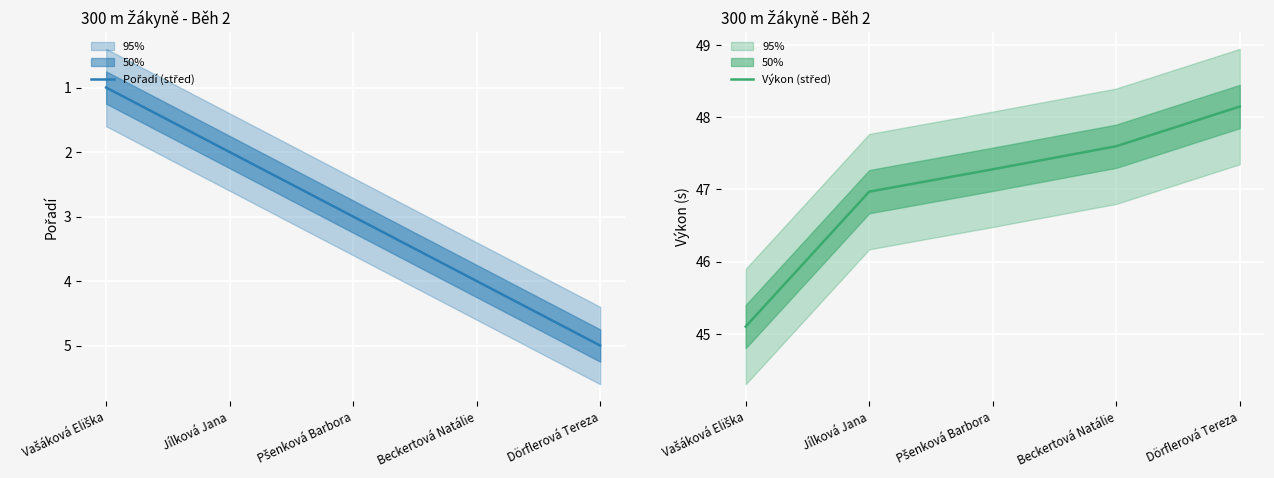

Reading left to right, extract all data points from this chart.

Pořadí (střed): Vašáková Eliška=1.0	Jílková Jana=2.0	Pšenková Barbora=3.0	Beckertová Natálie=4.0	Dörflerová Tereza=5.0
Výkon (střed): Vašáková Eliška=45.1	Jílková Jana=47.0	Pšenková Barbora=47.3	Beckertová Natálie=47.6	Dörflerová Tereza=48.1